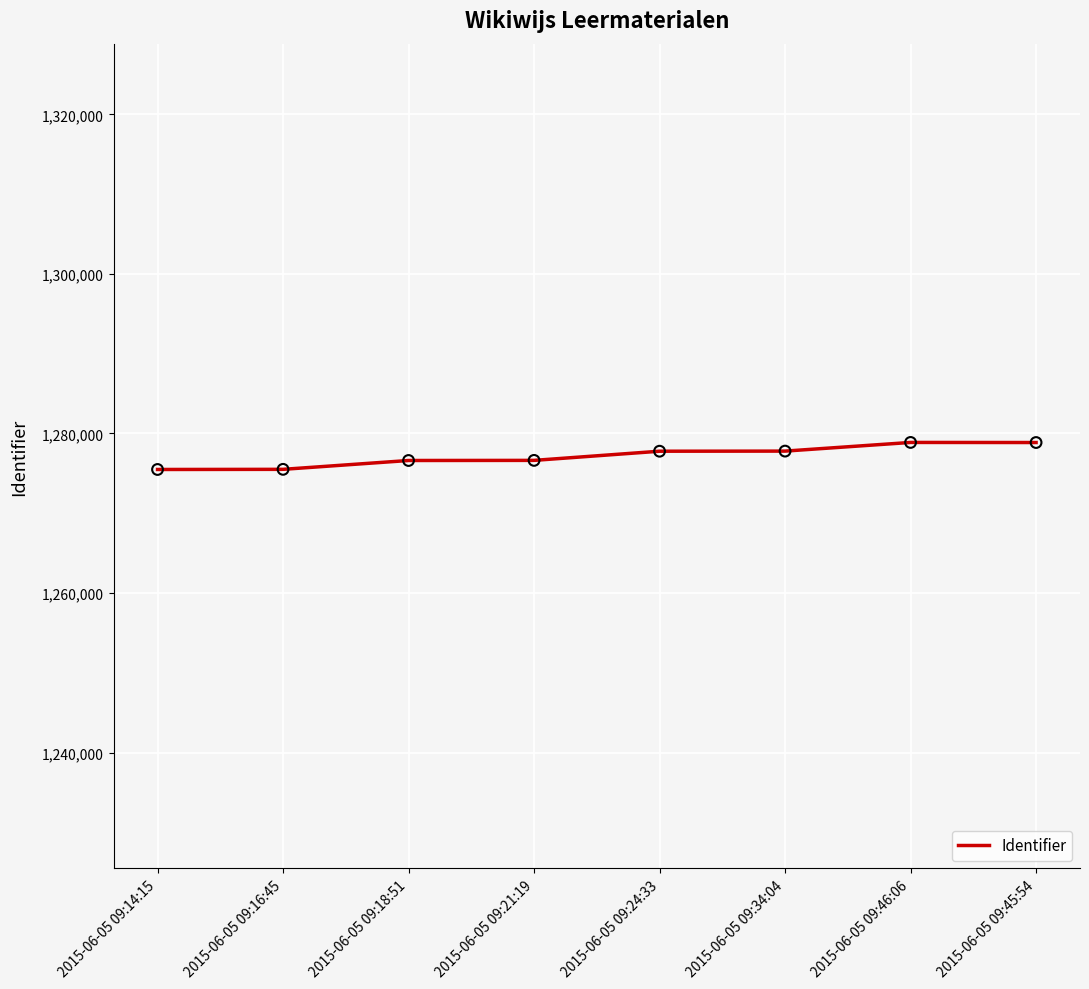

Between 2015-06-05 09:21:19 and 2015-06-05 09:14:15, which is larger?

2015-06-05 09:21:19